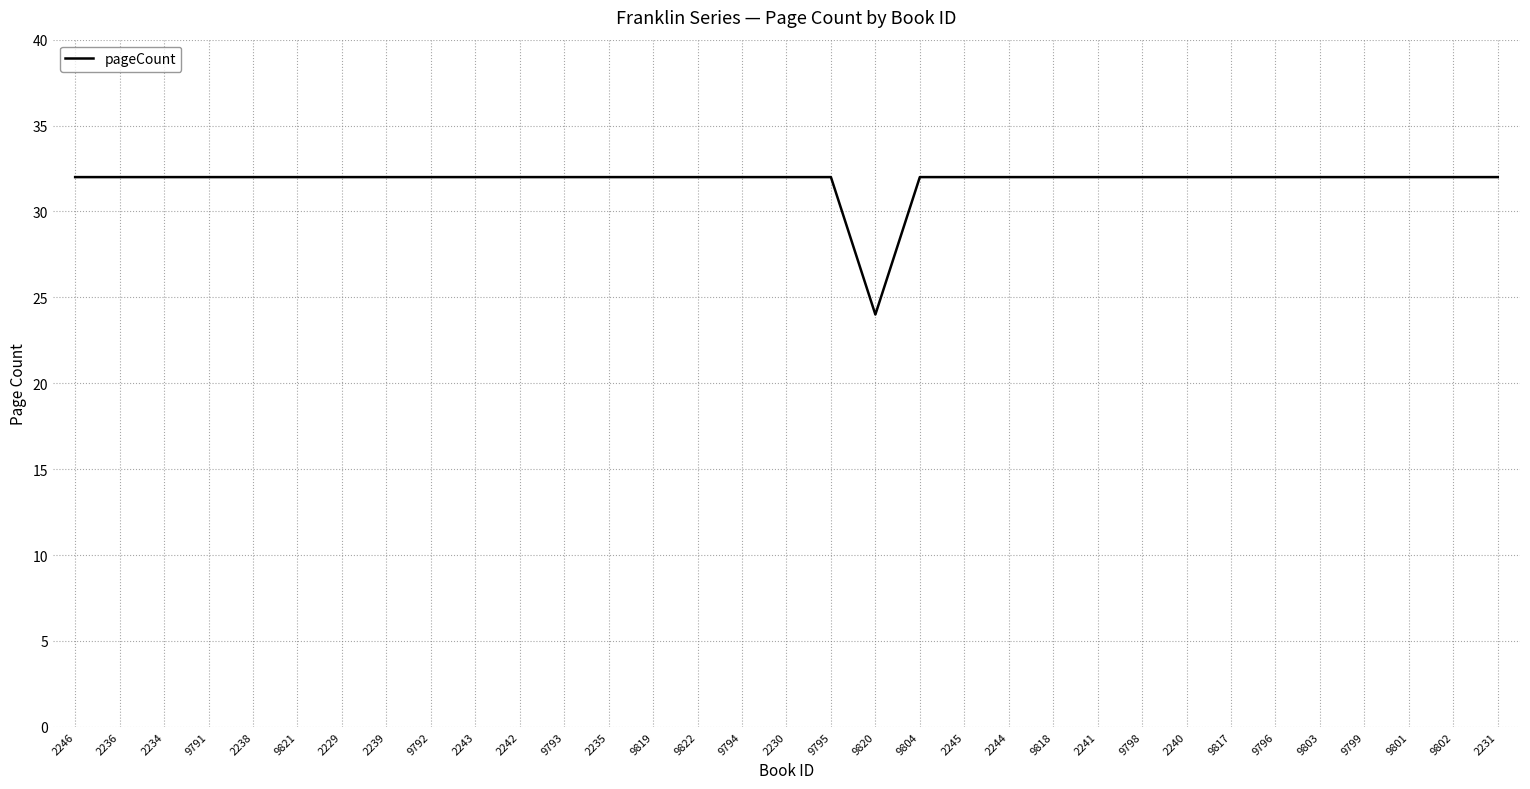

Which category has the lowest value across all series?

9820